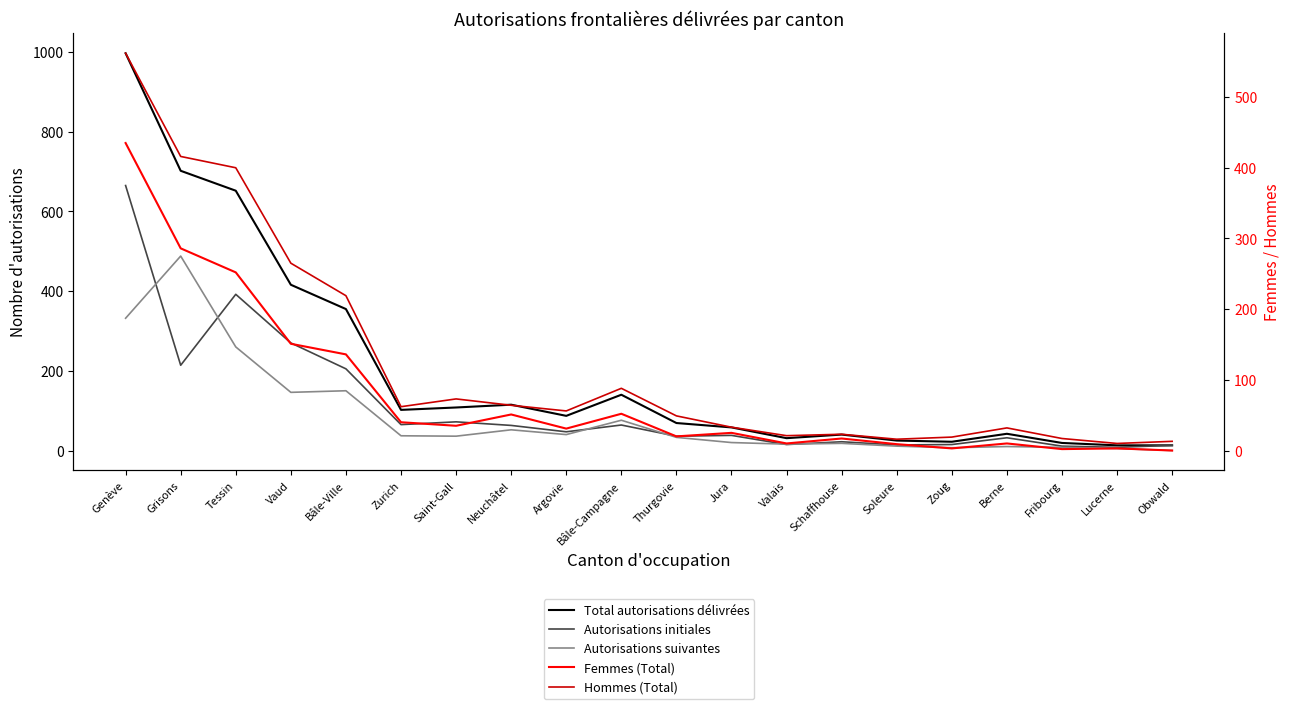

Reading left to right, extract all data points from this chart.

Total autorisations délivrées: Genève=997	Grisons=702	Tessin=652	Vaud=416	Bâle-Ville=355	Zurich=102	Saint-Gall=108	Neuchâtel=115	Argovie=87	Bâle-Campagne=140	Thurgovie=69	Jura=58	Valais=31	Schaffhouse=40	Soleure=25	Zoug=22	Berne=42	Fribourg=19	Lucerne=13	Obwald=13
Autorisations initiales: Genève=665	Grisons=214	Tessin=392	Vaud=270	Bâle-Ville=205	Zurich=65	Saint-Gall=72	Neuchâtel=63	Argovie=47	Bâle-Campagne=64	Thurgovie=36	Jura=38	Valais=15	Schaffhouse=22	Soleure=14	Zoug=15	Berne=32	Fribourg=11	Lucerne=8	Obwald=13
Autorisations suivantes: Genève=332	Grisons=488	Tessin=260	Vaud=146	Bâle-Ville=150	Zurich=37	Saint-Gall=36	Neuchâtel=52	Argovie=40	Bâle-Campagne=76	Thurgovie=33	Jura=20	Valais=16	Schaffhouse=18	Soleure=11	Zoug=7	Berne=10	Fribourg=8	Lucerne=5	Obwald=0
Femmes (Total): Genève=435	Grisons=286	Tessin=252	Vaud=151	Bâle-Ville=136	Zurich=40	Saint-Gall=35	Neuchâtel=51	Argovie=31	Bâle-Campagne=52	Thurgovie=20	Jura=25	Valais=10	Schaffhouse=17	Soleure=9	Zoug=3	Berne=10	Fribourg=2	Lucerne=3	Obwald=0
Hommes (Total): Genève=562	Grisons=416	Tessin=400	Vaud=265	Bâle-Ville=219	Zurich=62	Saint-Gall=73	Neuchâtel=64	Argovie=56	Bâle-Campagne=88	Thurgovie=49	Jura=33	Valais=21	Schaffhouse=23	Soleure=16	Zoug=19	Berne=32	Fribourg=17	Lucerne=10	Obwald=13